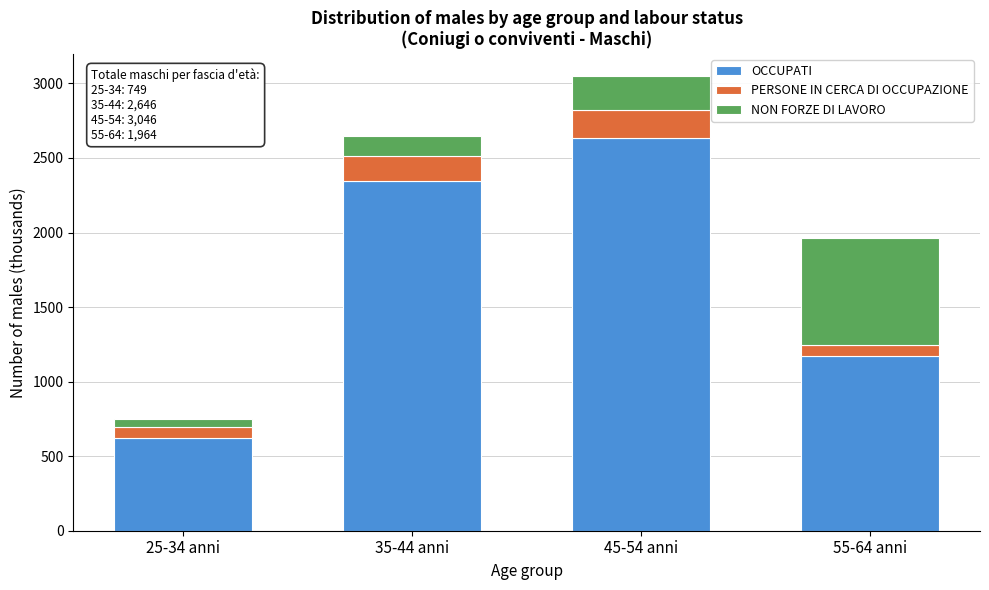

Reading right to left, list the values for the OCCUPATI series.

55-64 anni=1168.9	45-54 anni=2630.6	35-44 anni=2342.6	25-34 anni=621.3